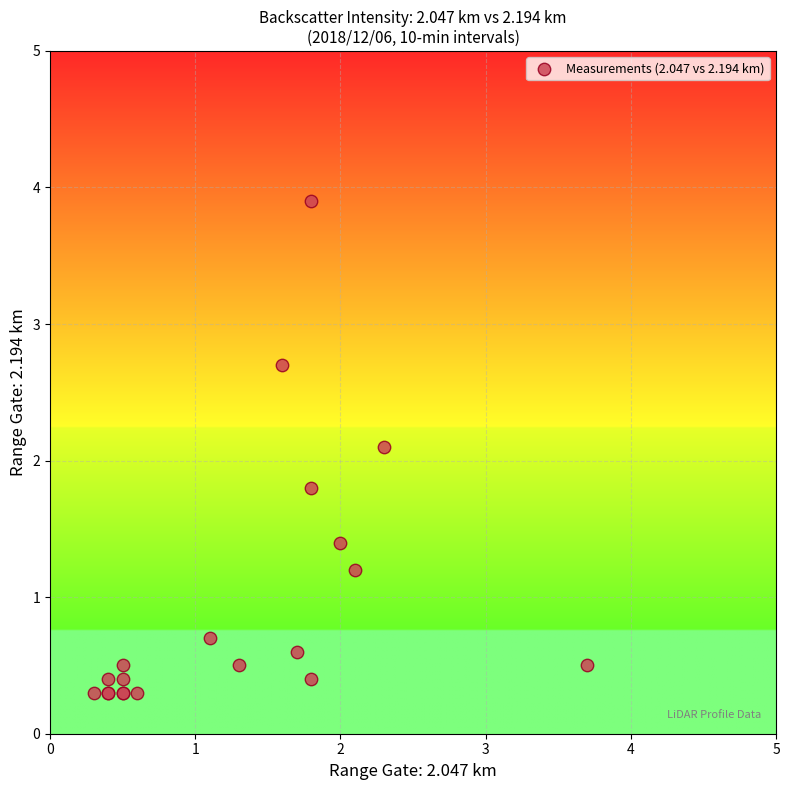

What Y value in the scatter plot is closest to 2?

2.1